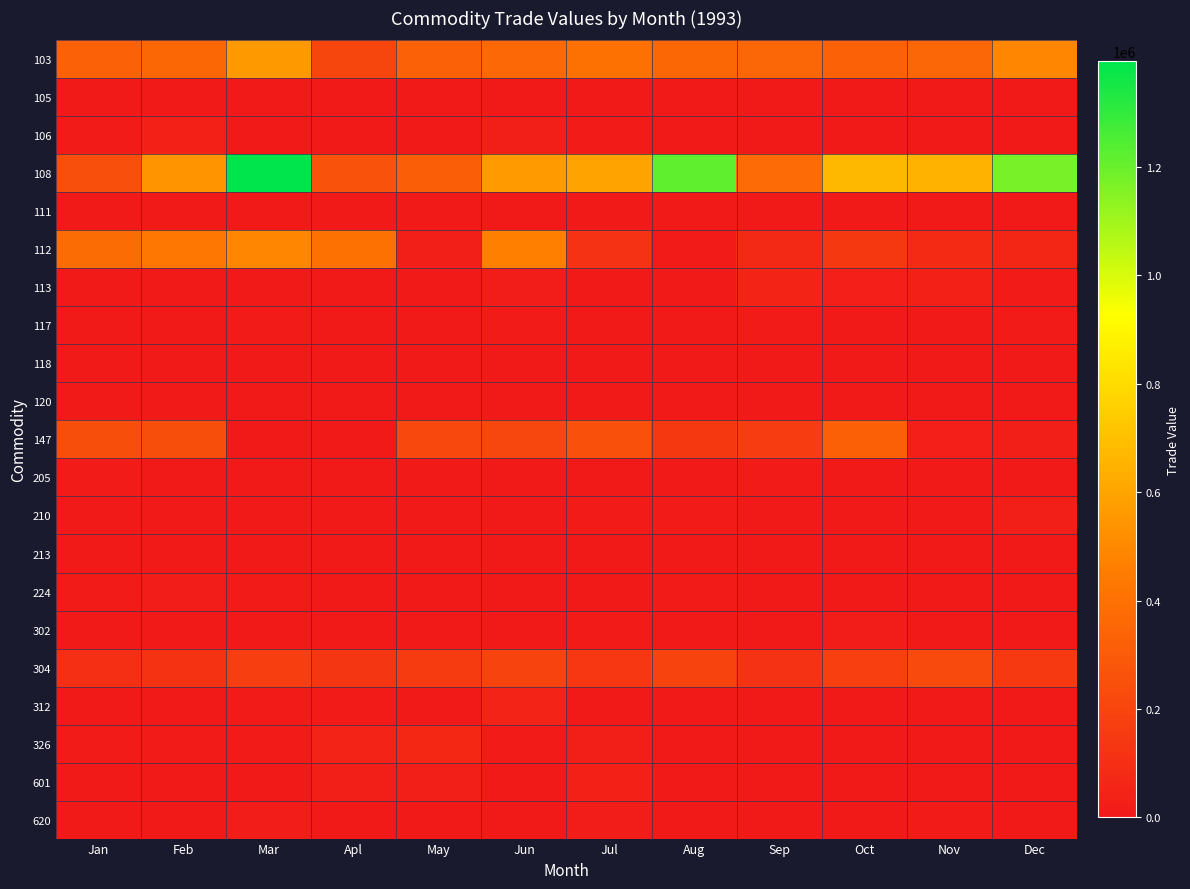

Reading left to right, extract all data points from this chart.

103: Jan=329192	Feb=356204	Mar=558315	Apl=202110	May=335356	Jun=359546	Jul=401645	Aug=354141	Sep=349950	Oct=326987	Nov=349565	Dec=493932
105: Jan=0	Feb=0	Mar=252	Apl=0	May=340	Jun=0	Jul=0	Aug=1305	Sep=0	Oct=0	Nov=0	Dec=0
106: Jan=15879	Feb=32833	Mar=9219	Apl=567	May=1546	Jun=22470	Jul=12222	Aug=0	Sep=3716	Oct=420	Nov=0	Dec=7611
108: Jan=248690	Feb=538180	Mar=1393956	Apl=263976	May=318354	Jun=563293	Jul=598315	Aug=1217947	Sep=374212	Oct=671586	Nov=653033	Dec=1172681
111: Jan=0	Feb=0	Mar=1056	Apl=0	May=0	Jun=0	Jul=0	Aug=0	Sep=957	Oct=0	Nov=9280	Dec=4641
112: Jan=377229	Feb=424956	Mar=493021	Apl=397759	May=23228	Jun=464082	Jul=118027	Aug=12496	Sep=74499	Oct=145575	Nov=78971	Dec=63183
113: Jan=8733	Feb=5393	Mar=10846	Apl=8198	May=3537	Jun=19384	Jul=0	Aug=6612	Sep=51696	Oct=30089	Nov=35830	Dec=15192
117: Jan=0	Feb=0	Mar=14207	Apl=0	May=0	Jun=14250	Jul=454	Aug=0	Sep=13561	Oct=0	Nov=0	Dec=13588
118: Jan=530	Feb=364	Mar=0	Apl=0	May=0	Jun=0	Jul=235	Aug=0	Sep=0	Oct=879	Nov=259	Dec=235
120: Jan=0	Feb=2484	Mar=0	Apl=0	May=2156	Jun=2093	Jul=2085	Aug=6219	Sep=2043	Oct=0	Nov=0	Dec=0
147: Jan=242832	Feb=241299	Mar=0	Apl=0	May=214489	Jun=207441	Jul=260072	Aug=146693	Sep=161872	Oct=321810	Nov=29928	Dec=25746
205: Jan=12684	Feb=623	Mar=611	Apl=0	May=2019	Jun=1841	Jul=7983	Aug=4734	Sep=12626	Oct=3909	Nov=4272	Dec=1920
210: Jan=1688	Feb=4946	Mar=1681	Apl=2088	May=0	Jun=5614	Jul=11917	Aug=11893	Sep=1124	Oct=8296	Nov=1571	Dec=22774
213: Jan=0	Feb=1822	Mar=5402	Apl=0	May=1744	Jun=0	Jul=1096	Aug=1056	Sep=852	Oct=1152	Nov=1373	Dec=2091
224: Jan=14295	Feb=21378	Mar=13671	Apl=241	May=0	Jun=0	Jul=4074	Aug=12176	Sep=7722	Oct=8381	Nov=7722	Dec=0
302: Jan=1195	Feb=6180	Mar=8108	Apl=2155	May=4534	Jun=6102	Jul=12901	Aug=3830	Sep=4918	Oct=18666	Nov=3060	Dec=3892
304: Jan=100464	Feb=124477	Mar=173286	Apl=134328	May=155629	Jun=200227	Jul=140358	Aug=197993	Sep=115857	Oct=179343	Nov=228609	Dec=151515
312: Jan=5157	Feb=6243	Mar=12019	Apl=11541	May=5574	Jun=44154	Jul=0	Aug=0	Sep=0	Oct=0	Nov=2519	Dec=0
326: Jan=12794	Feb=12445	Mar=16218	Apl=48366	May=67872	Jun=11571	Jul=26554	Aug=0	Sep=0	Oct=0	Nov=0	Dec=0
601: Jan=5353	Feb=1580	Mar=6662	Apl=21925	May=22101	Jun=3609	Jul=37718	Aug=5833	Sep=7074	Oct=3274	Nov=5762	Dec=5026
620: Jan=4260	Feb=422	Mar=18036	Apl=6659	May=632	Jun=5541	Jul=17020	Aug=301	Sep=5657	Oct=3119	Nov=11238	Dec=3979